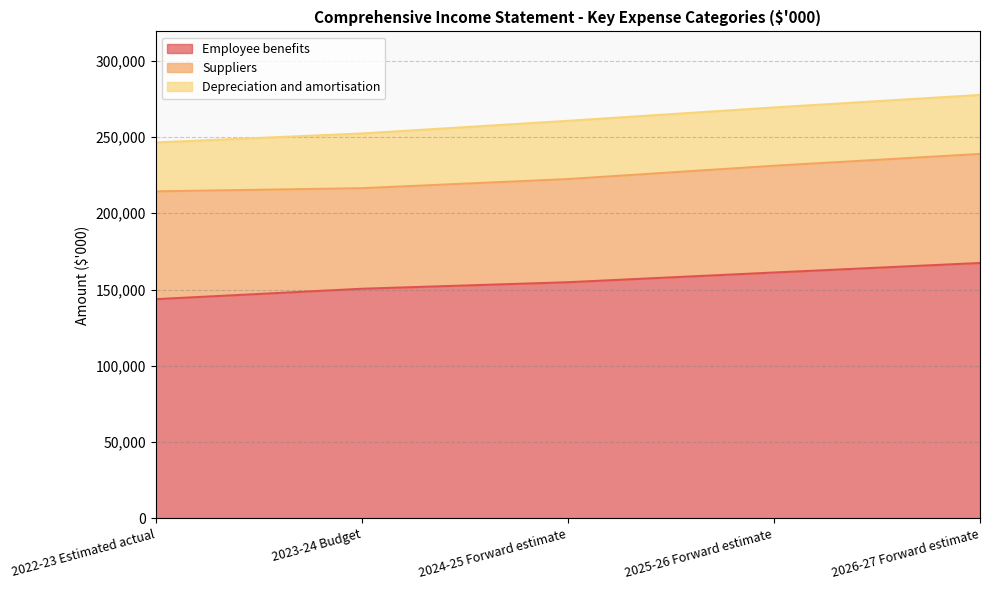

True or false: Employee benefits has a value of 167408 at 2026-27 Forward estimate.

True